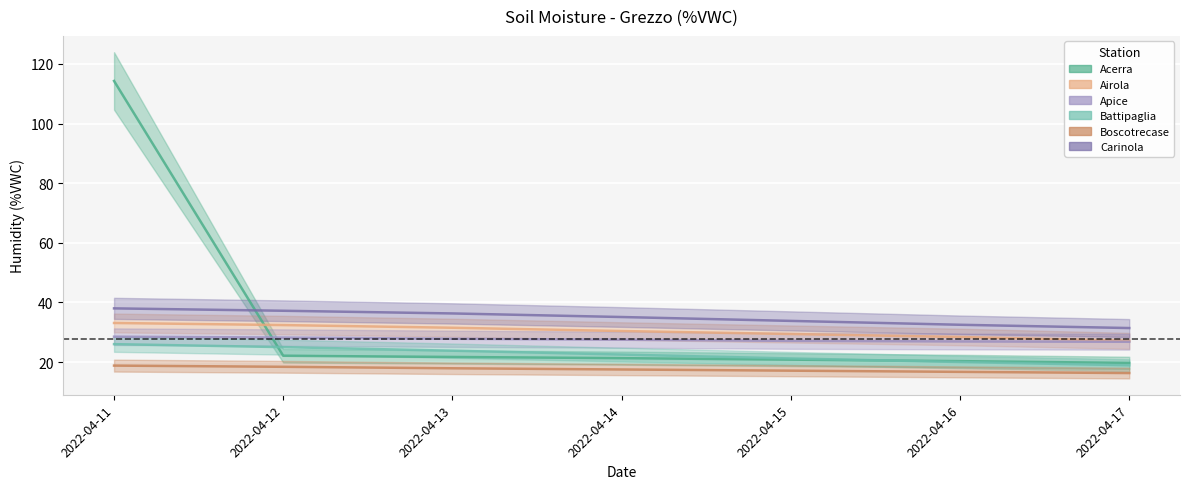

True or false: Boscotrecase and Acerra intersect in this chart.

False